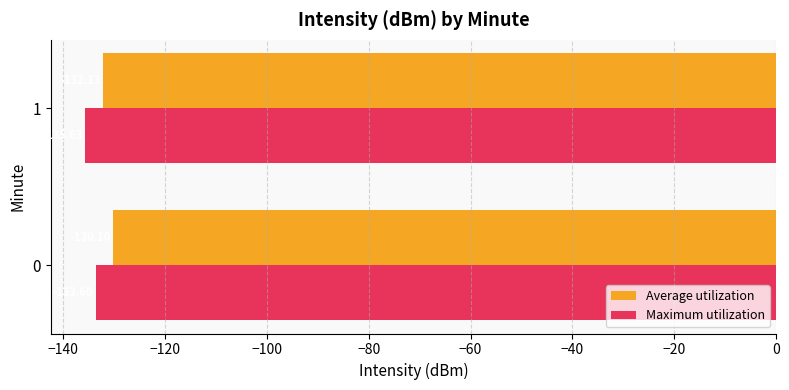

Which label corresponds to the largest value in the chart?

0